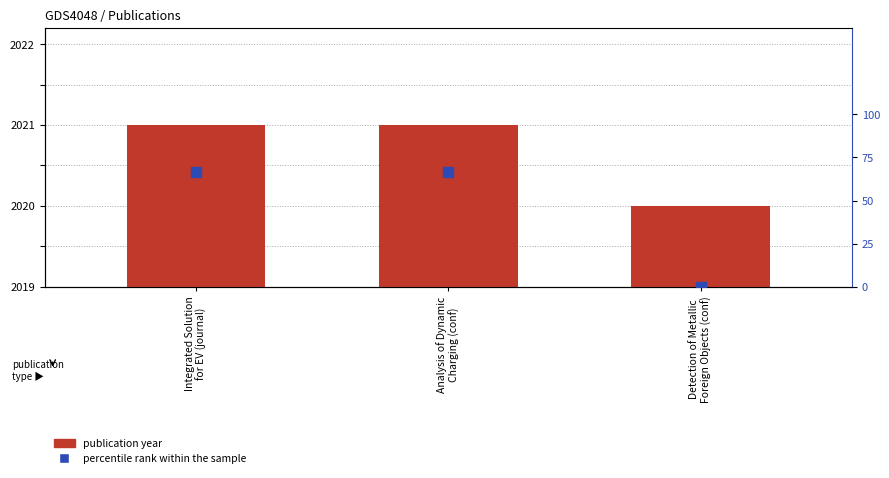

Reading right to left, transcribe all the data shown in this chart.

2020	2021	2021